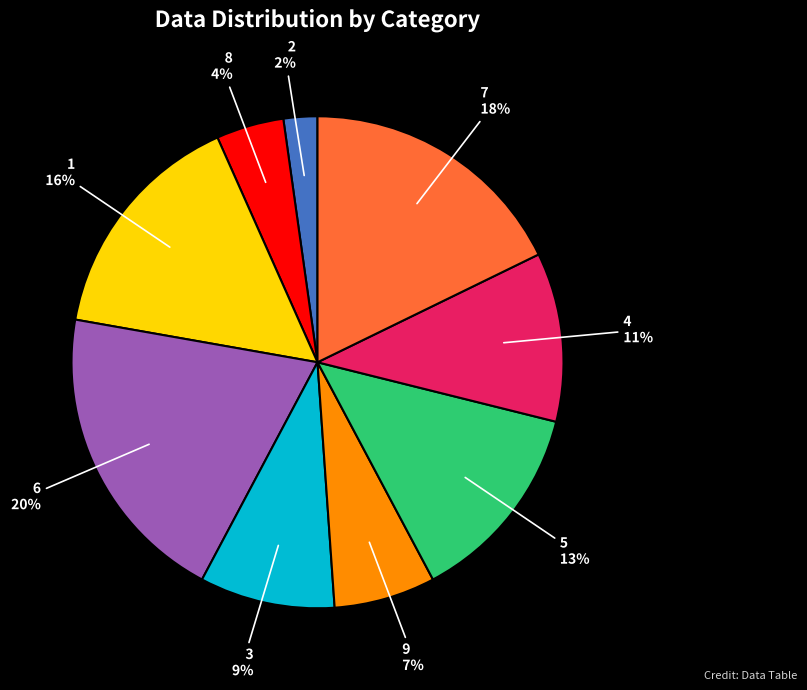

What percentage is the 9 slice, to the nearest percent?

7%